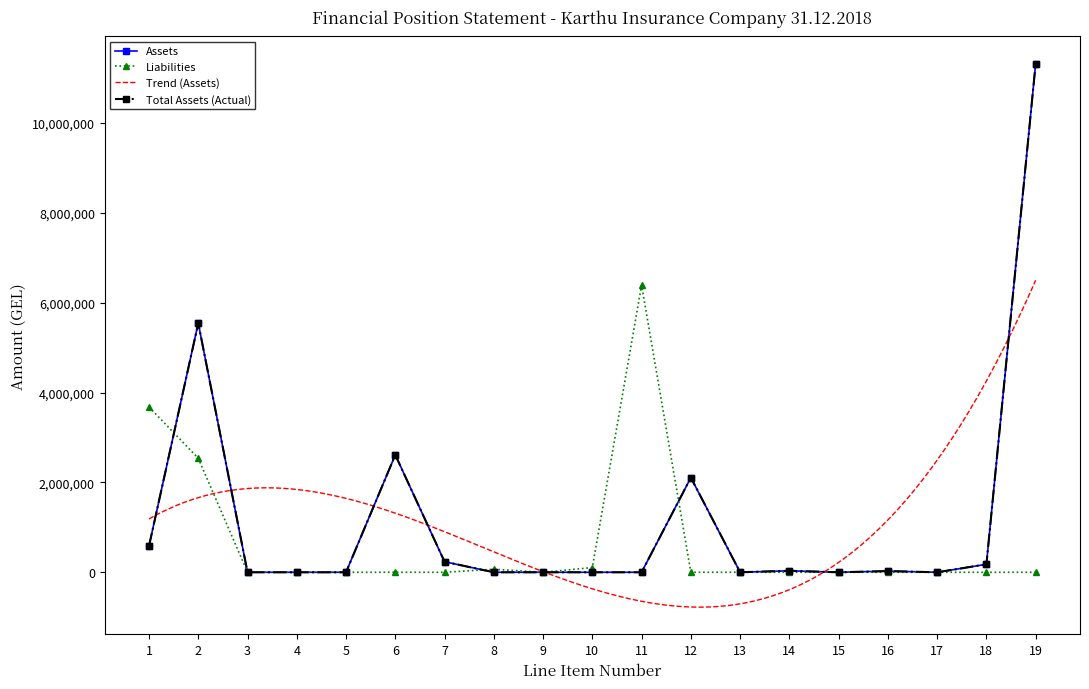

The Assets series shows -3438977.7 at 10. True or false?

False